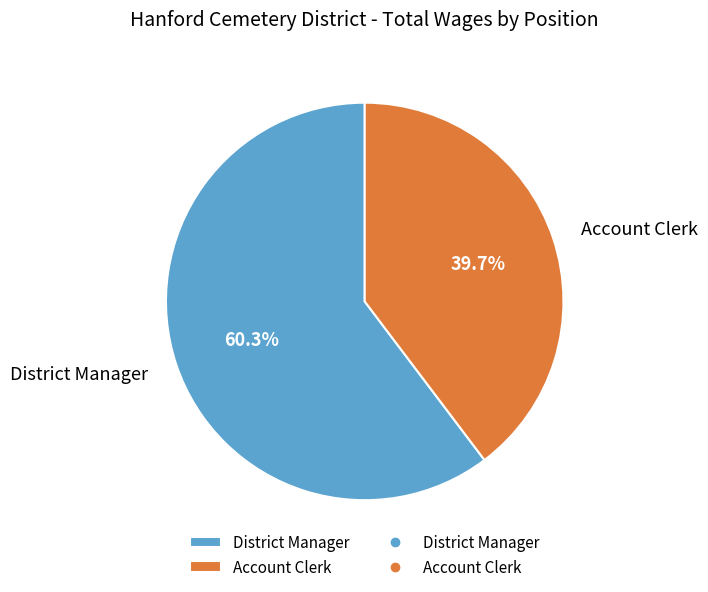

To the nearest percent, what is the average slice percentage?

50%